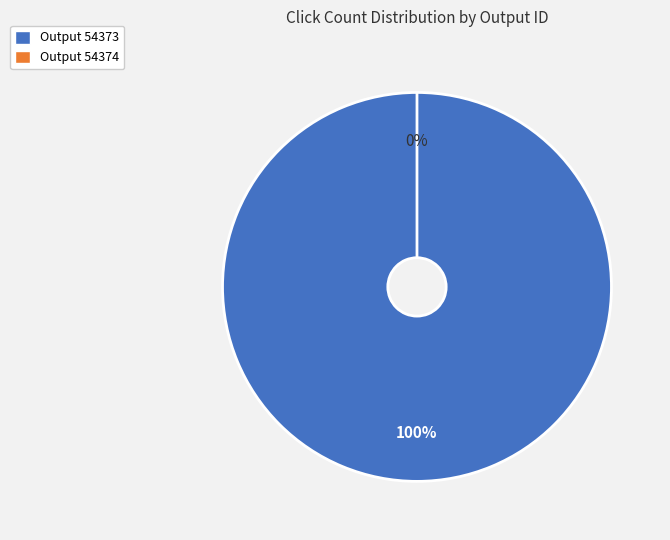

What percentage is NOT represented by 54374?

100.0%